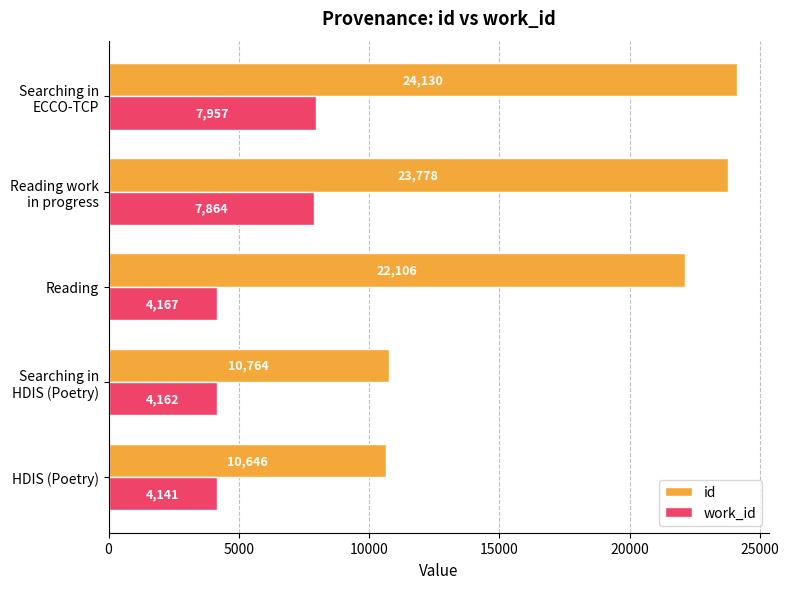

Which series has the widest spread of values?

id